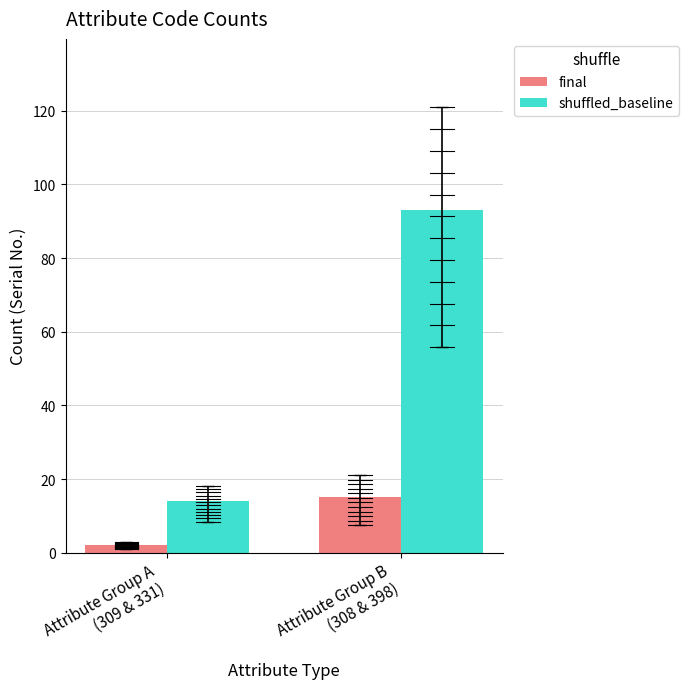

Reading left to right, transcribe all the data shown in this chart.

final: Attribute Group A
(309 & 331)=2	Attribute Group B
(308 & 398)=15
shuffled_baseline: Attribute Group A
(309 & 331)=14	Attribute Group B
(308 & 398)=93